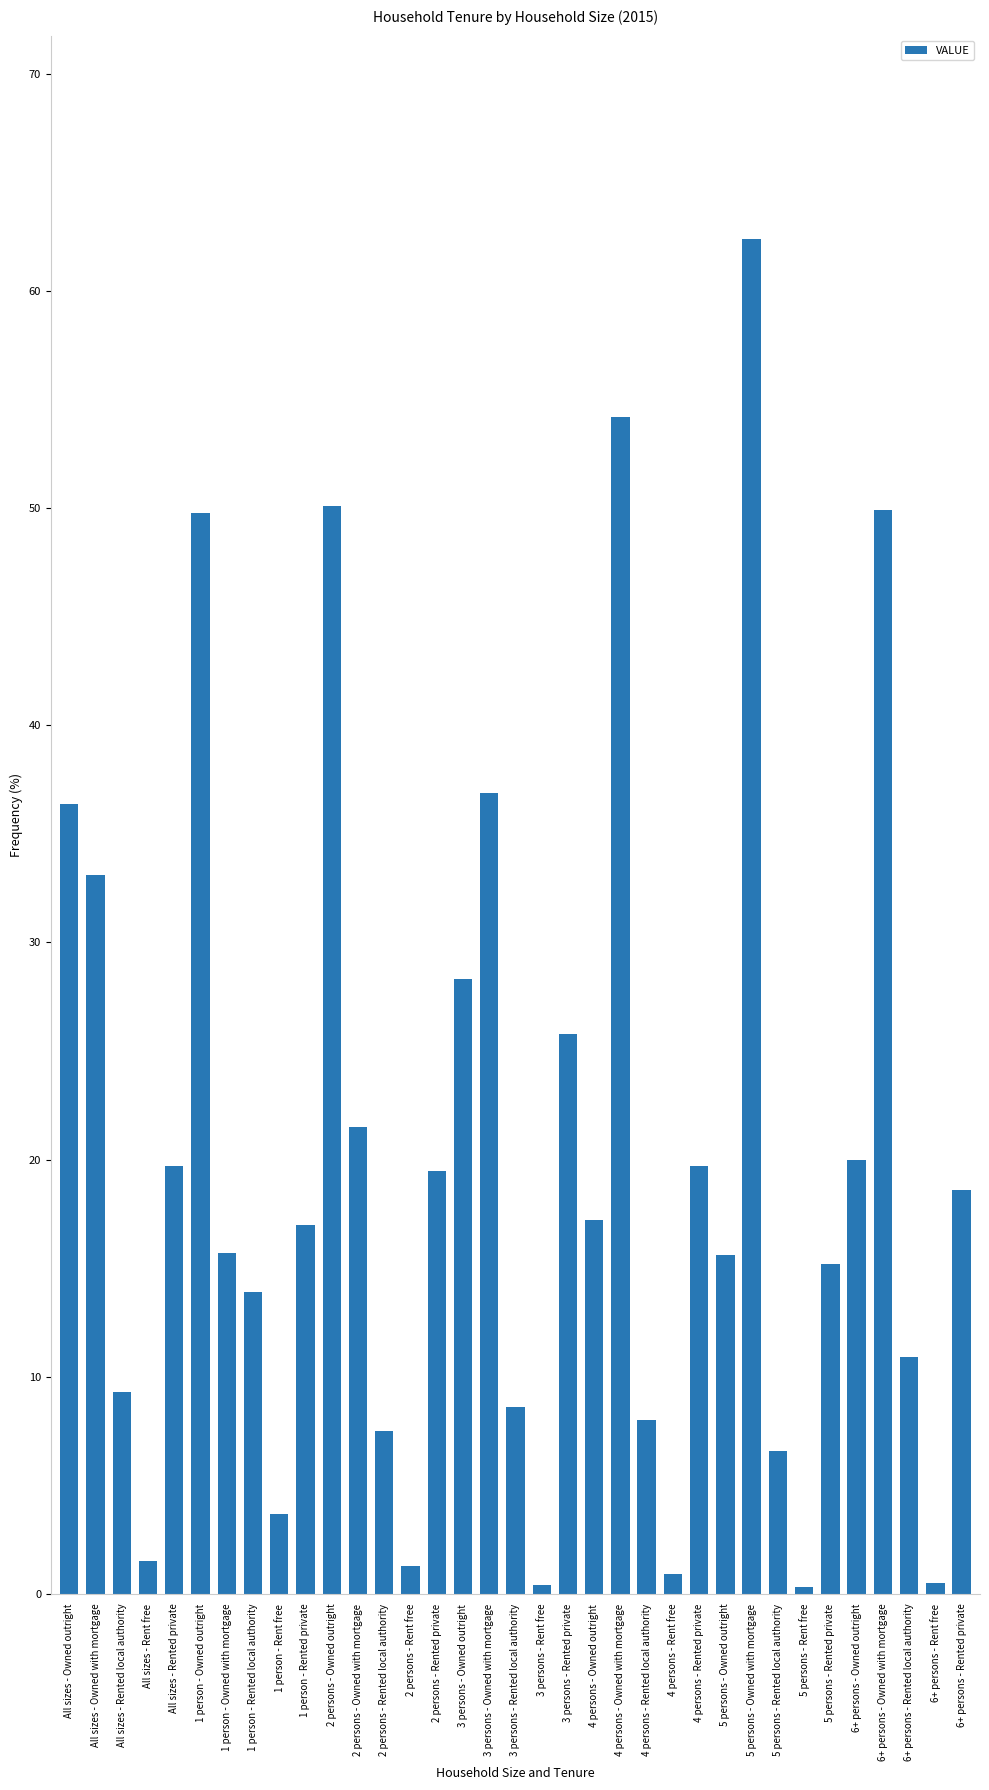

Where is the data nearest to the value 31?

All sizes - Owned with mortgage